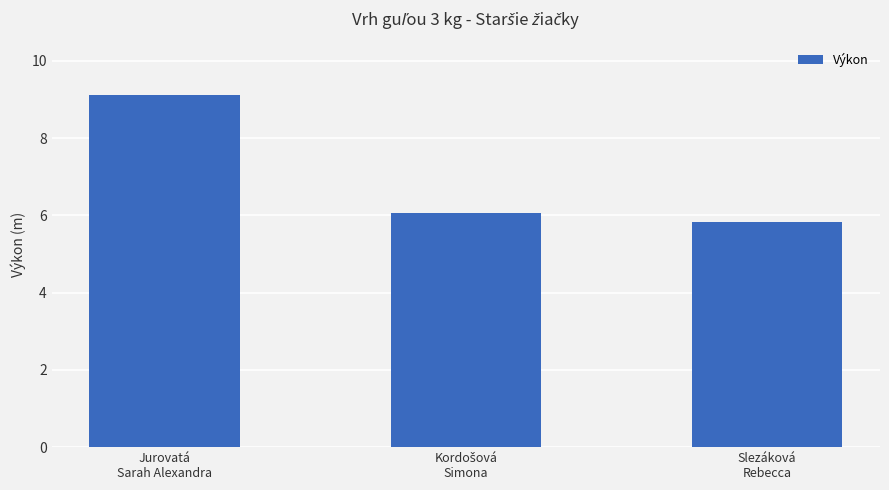

Which category has the highest value across all series?

Jurovatá
Sarah Alexandra